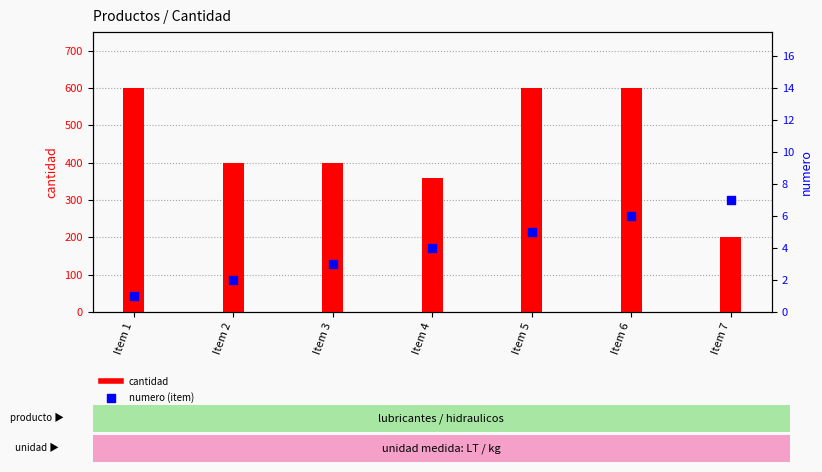

What are all the series names shown in the legend?

cantidad, numero